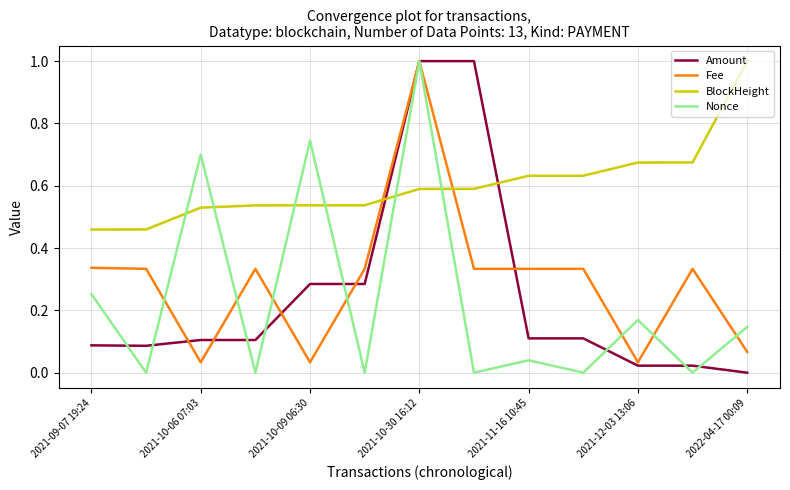

What is the maximum value shown in the chart?

1.0